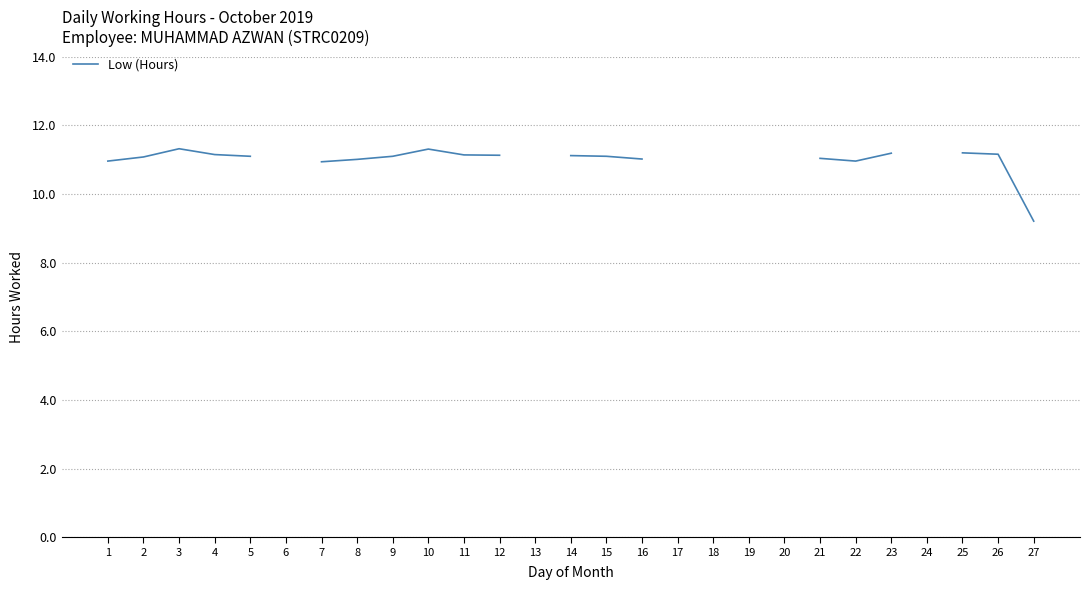

Where is the data nearest to the value 10?

27